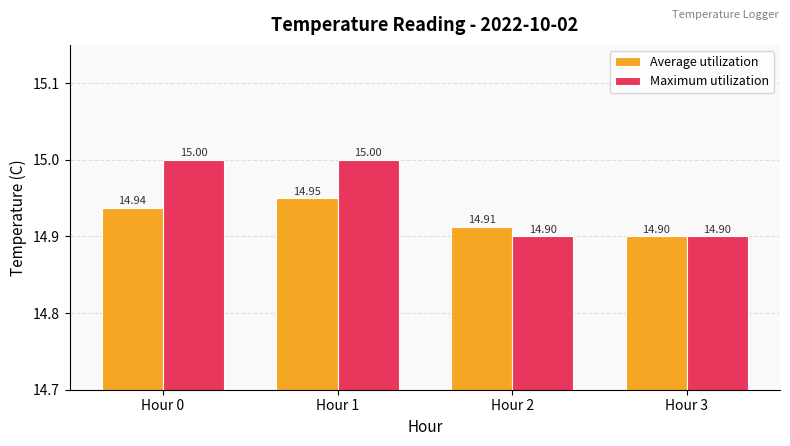

What is the average value of the Average utilization series?

14.9